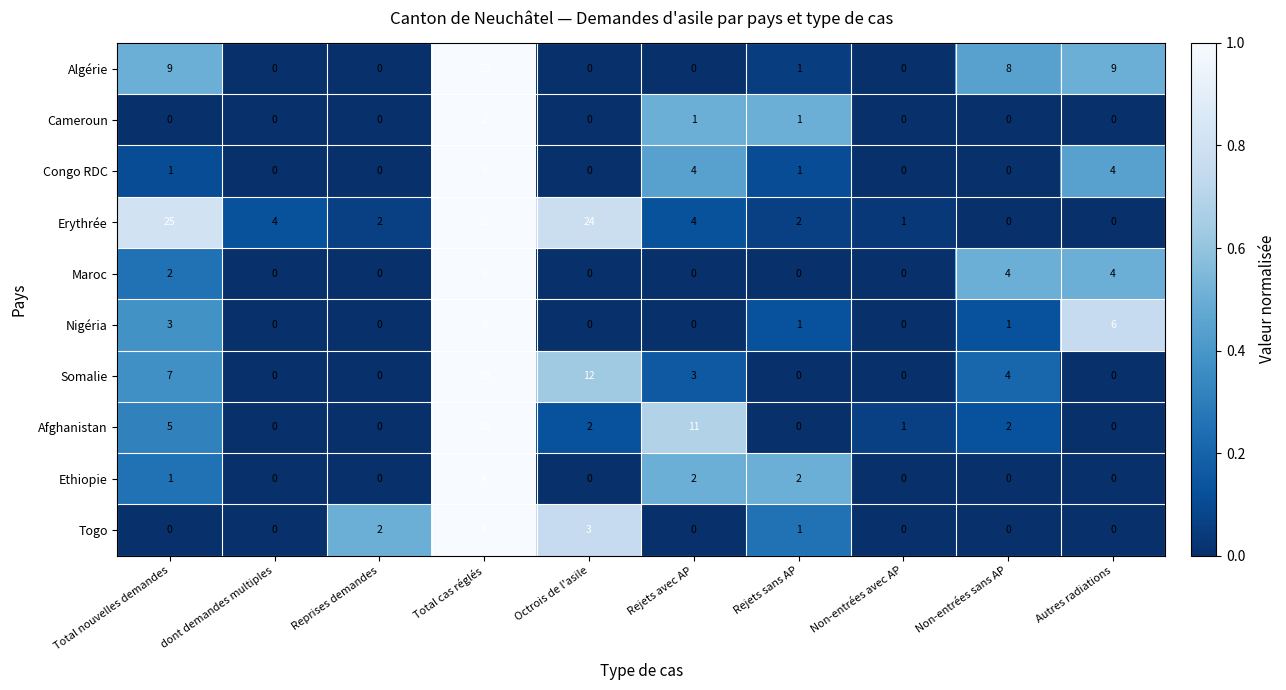

At how many categories does at least one series exceed 6?

6